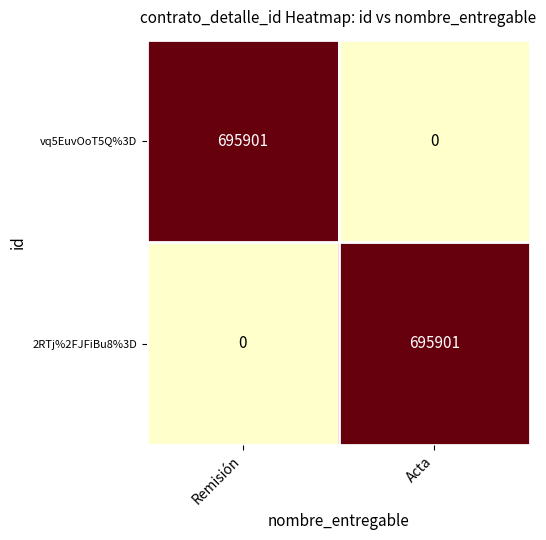

What is the sum of the vq5EuvOoT5Q%3D values at Remisión and Acta?

695901